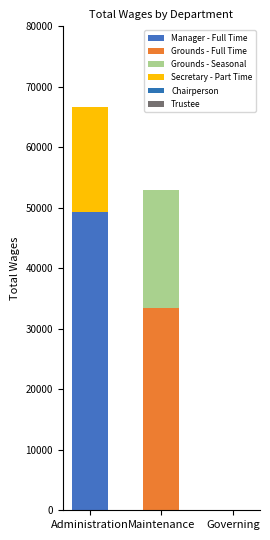

Which series has the largest total across all categories?

Manager - Full Time